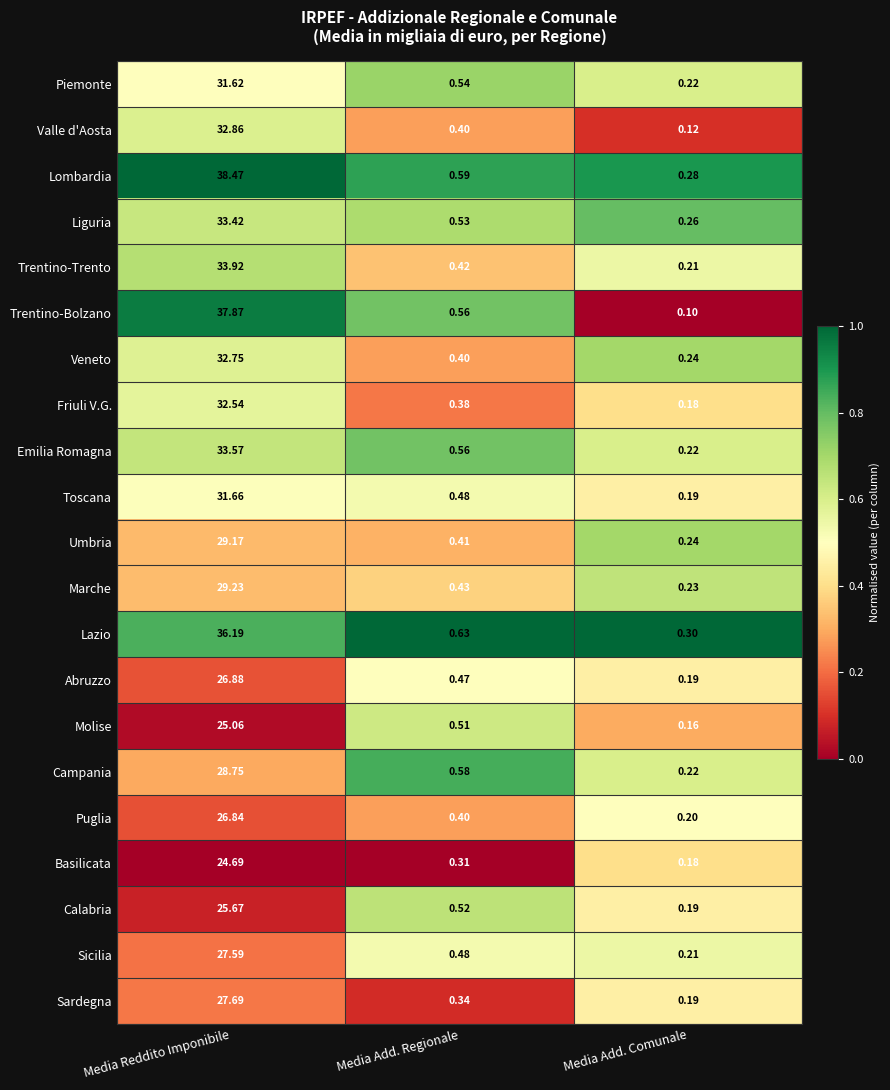

Where is Trentino-Bolzano nearest to the value 18?

Media Add. Regionale